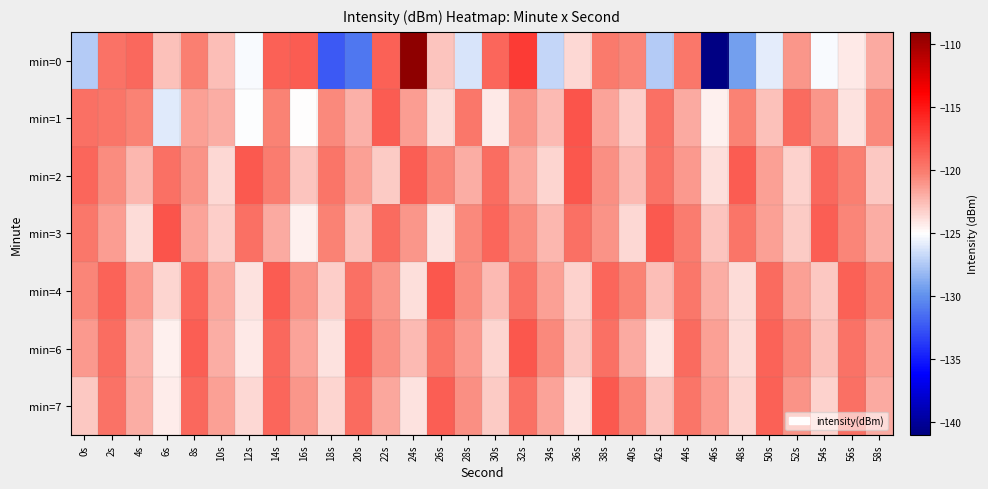

Which series has the largest total across all categories?

min=2